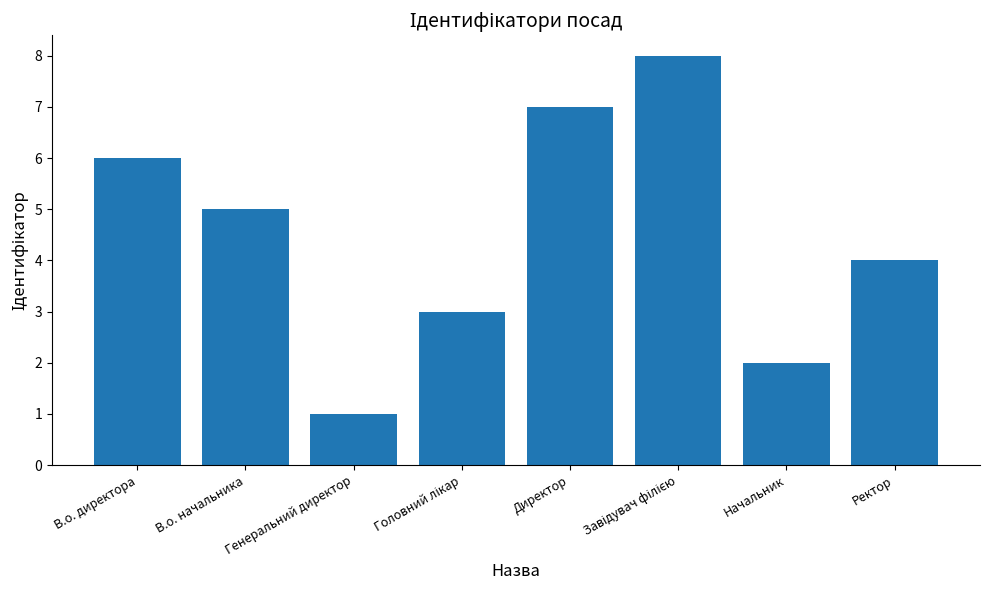

What is the smallest value displayed?

1